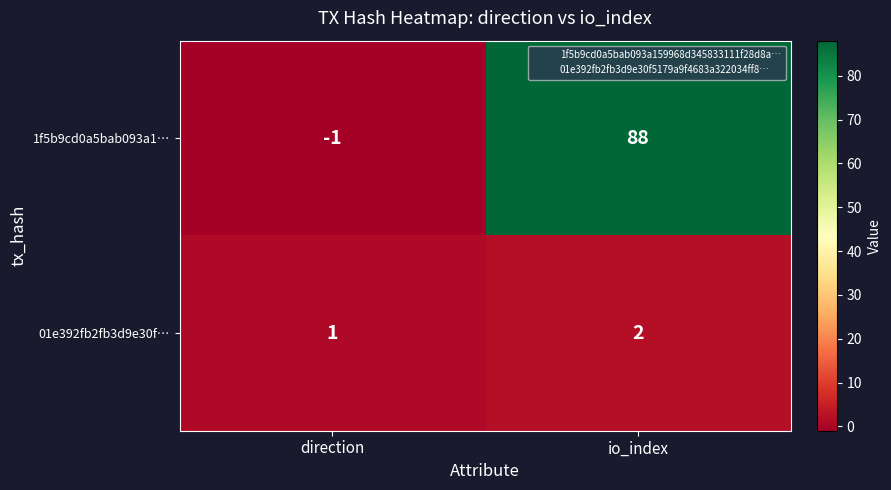

At which label is 1f5b9cd0a5bab093a1… closest to 43?

direction